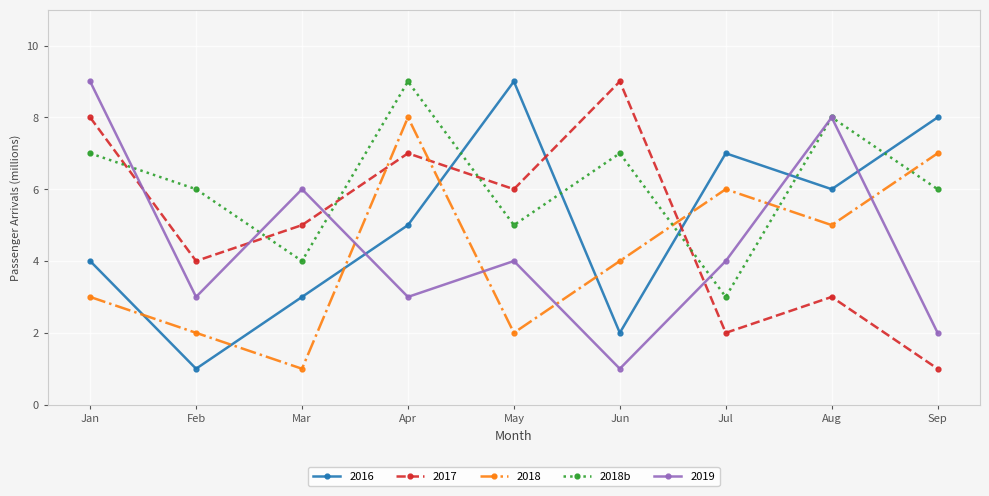

The value of 2017 at Aug is 2. True or false?

False